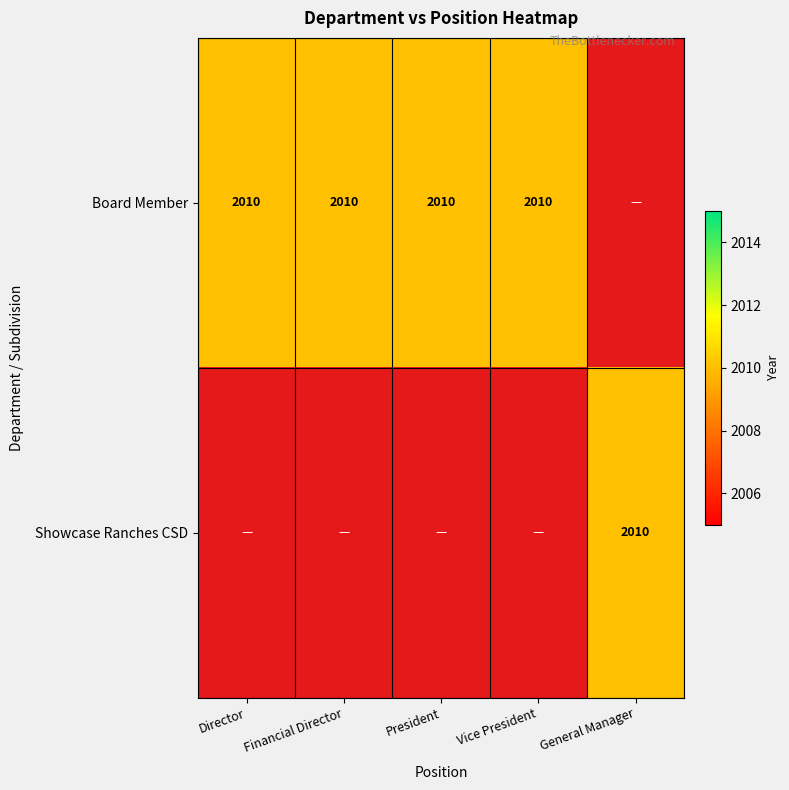

Which series has the largest total across all categories?

Board Member